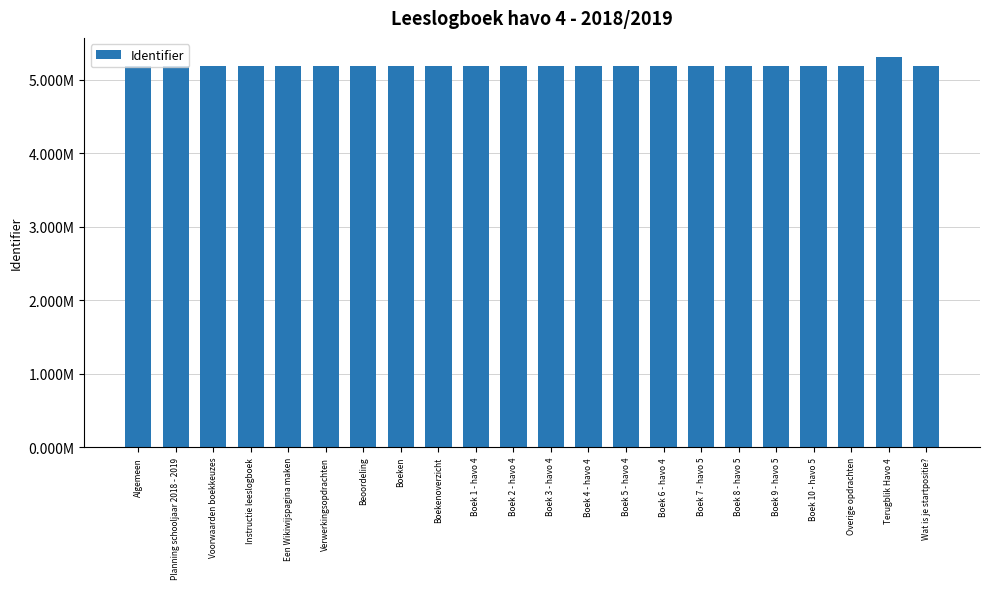

Approximately how many times larger is the value at Boek 10 - havo 5 compared to Een Wikiwijspagina maken?

1.0